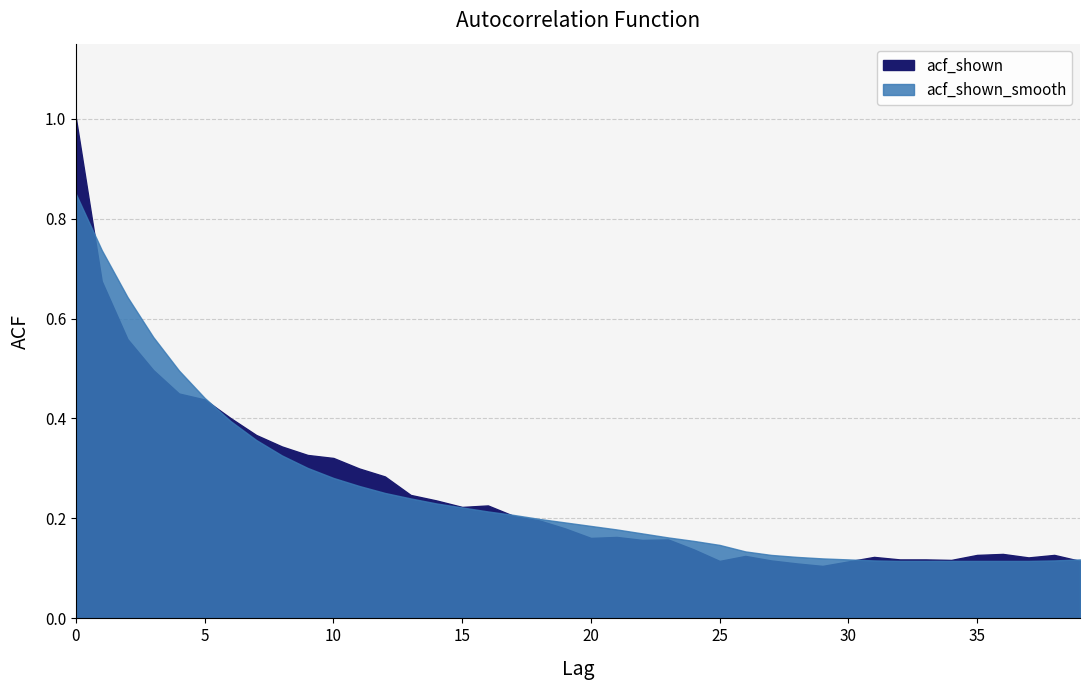

Between which two adjacent categories do acf_shown and acf_shown_smooth first intersect?

0 and 1